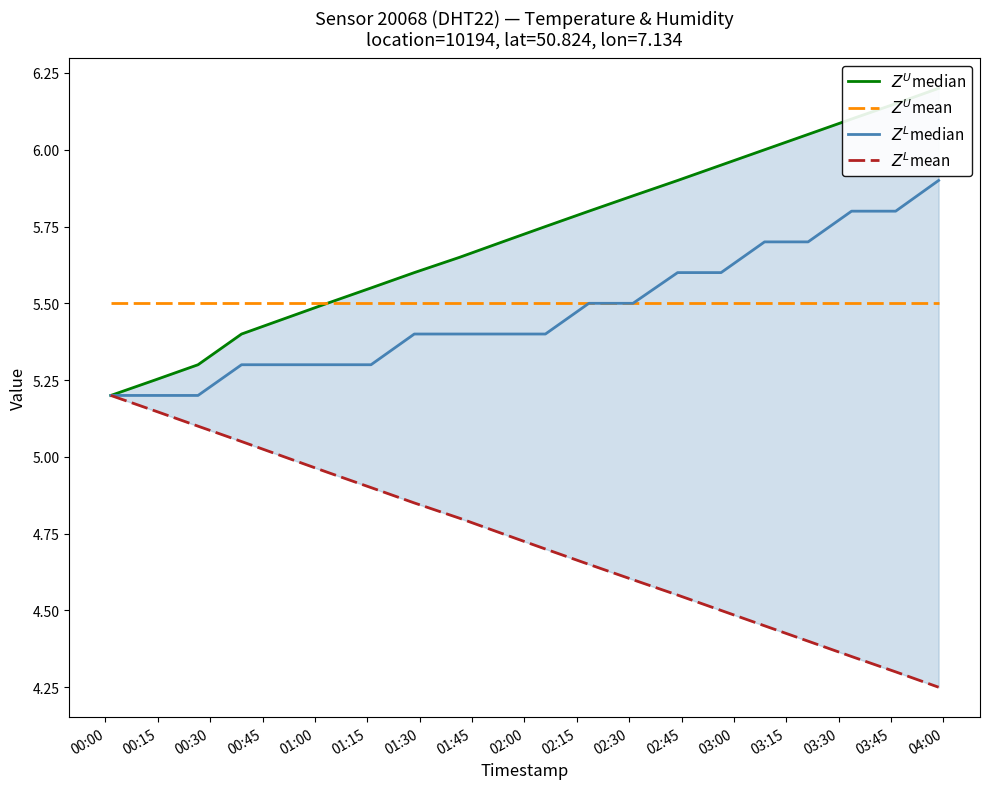

At how many categories does at least one series exceed 5?

20